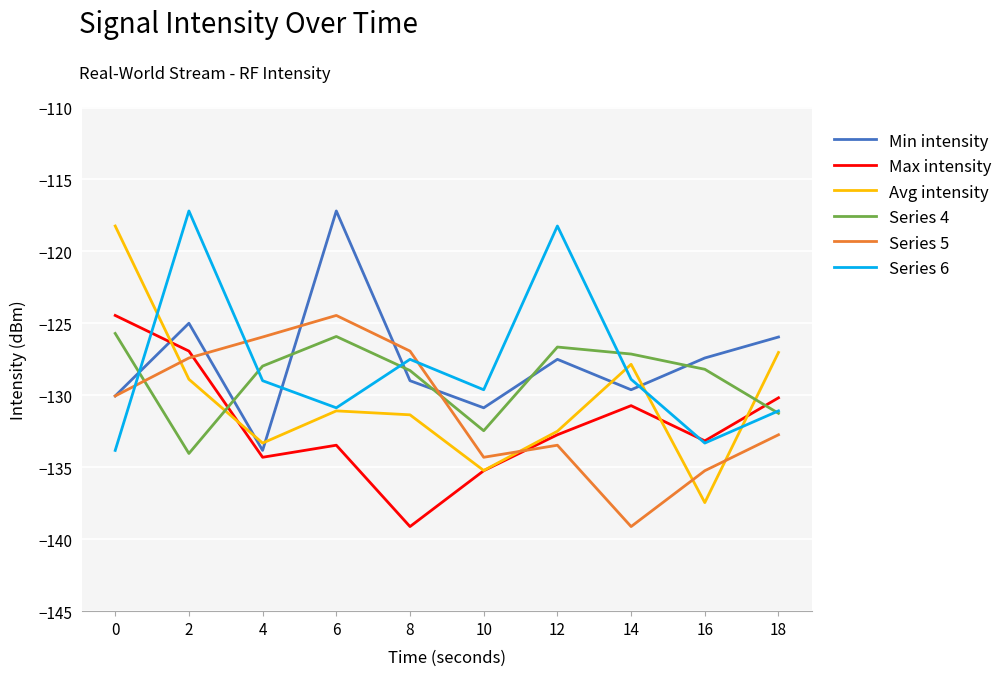

What is the sum of the Series 4 values at 0 and 14?

-252.8